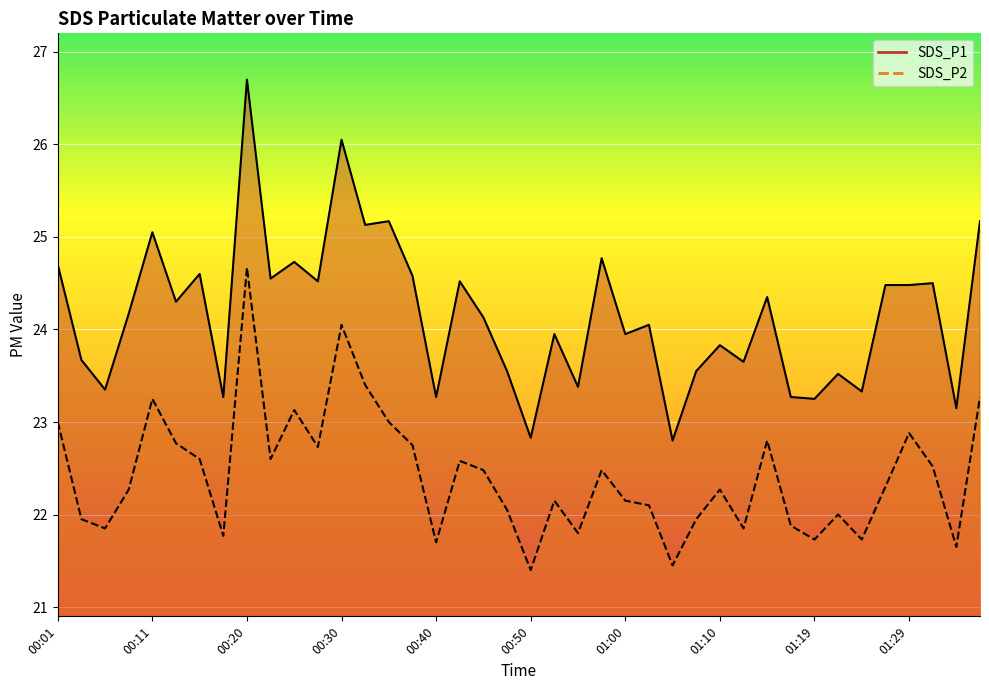

Which series has the largest range (max minus min)?

SDS_P1